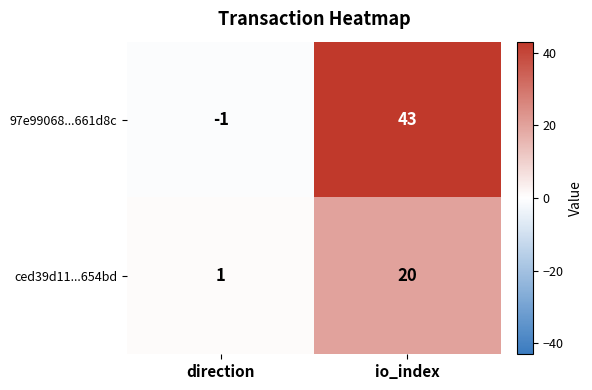

Reading left to right, list all the values displayed in this chart.

97e99068...661d8c: -1	43
ced39d11...654bd: 1	20